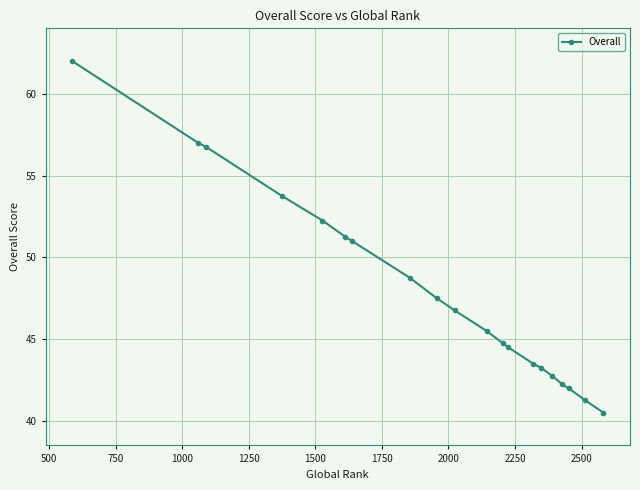

What is the difference between the maximum and minimum values?

21.5